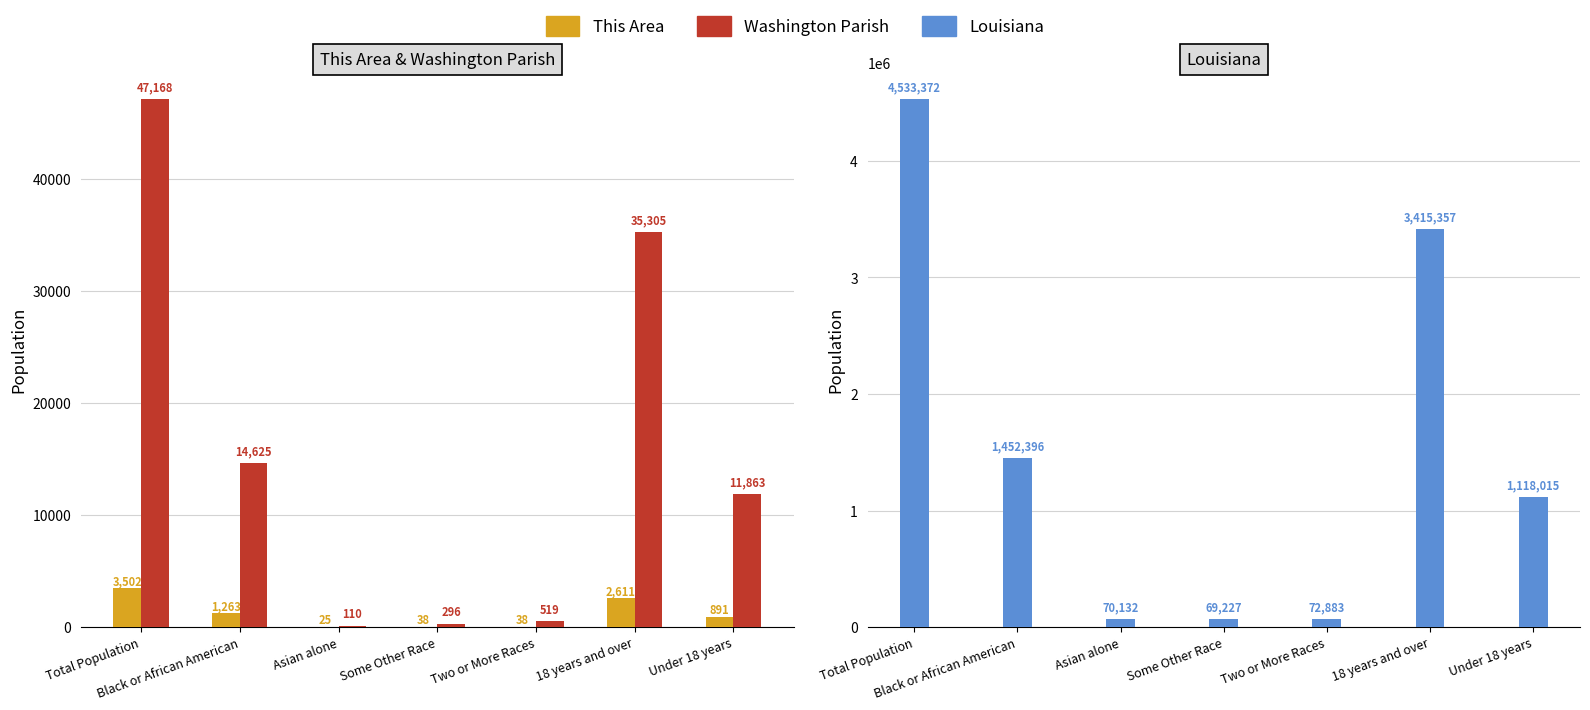

True or false: Louisiana has a value of 6102491 at Total Population.

False